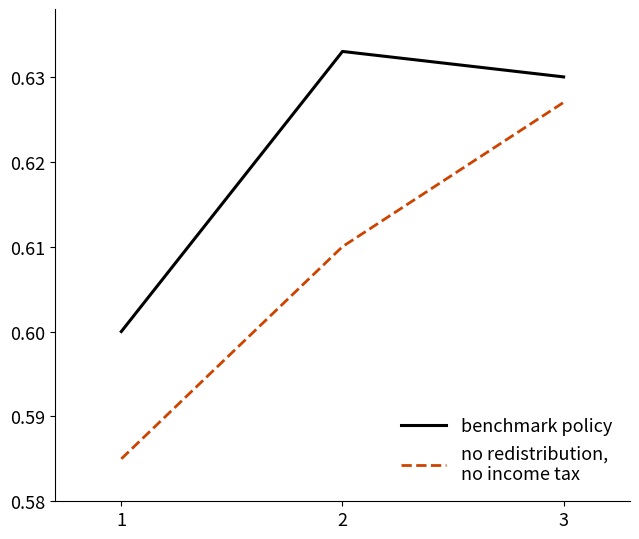

What is the total value across all series at 1?

1.2